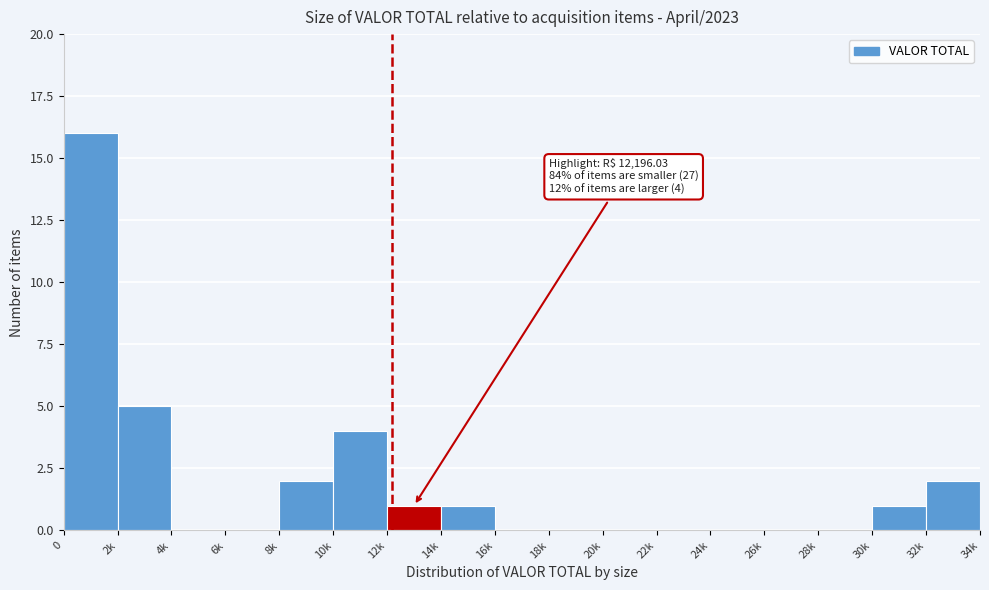

Reading left to right, list all the values displayed in this chart.

0=16	2k=5	4k=0	6k=0	8k=2	10k=4	12k=1	14k=1	16k=0	18k=0	20k=0	22k=0	24k=0	26k=0	28k=0	30k=1	32k=2